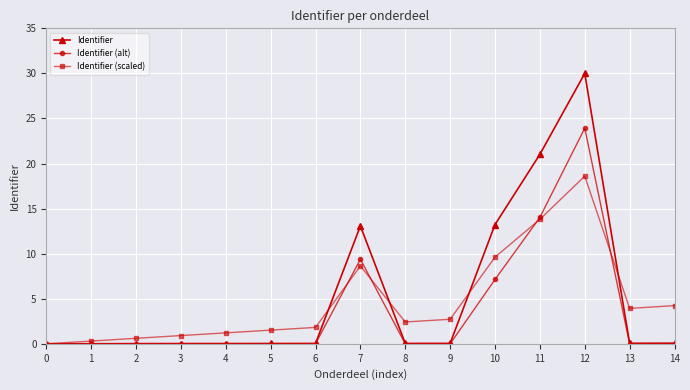

Is it true that Identifier (scaled) equals 0.9 at 3?

True